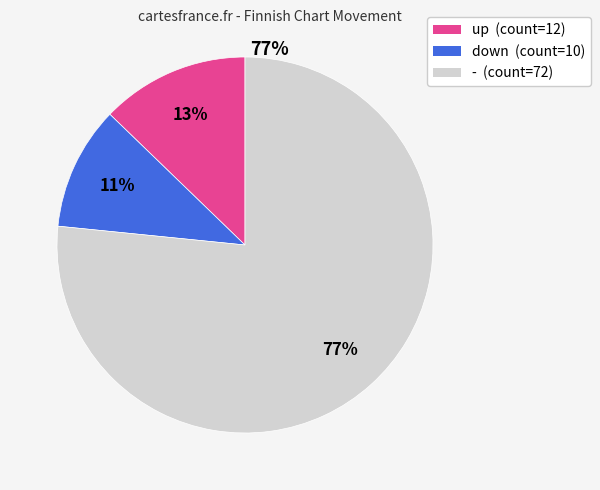

To the nearest percent, what portion does down represent?

11%